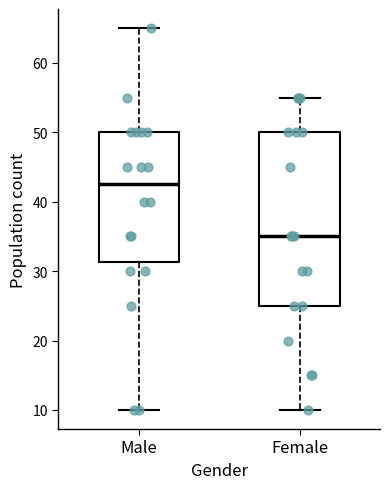

Reading left to right, transcribe this box plot: for each box, give where its median line is, the range the box spans, and where its two whiskers end, as read against the y-axis. The values are not printed on the chart, so give them approximately, as read against the axis.

Male: median 43, box 31 to 50, whiskers 10 to 65
Female: median 35, box 25 to 50, whiskers 10 to 55